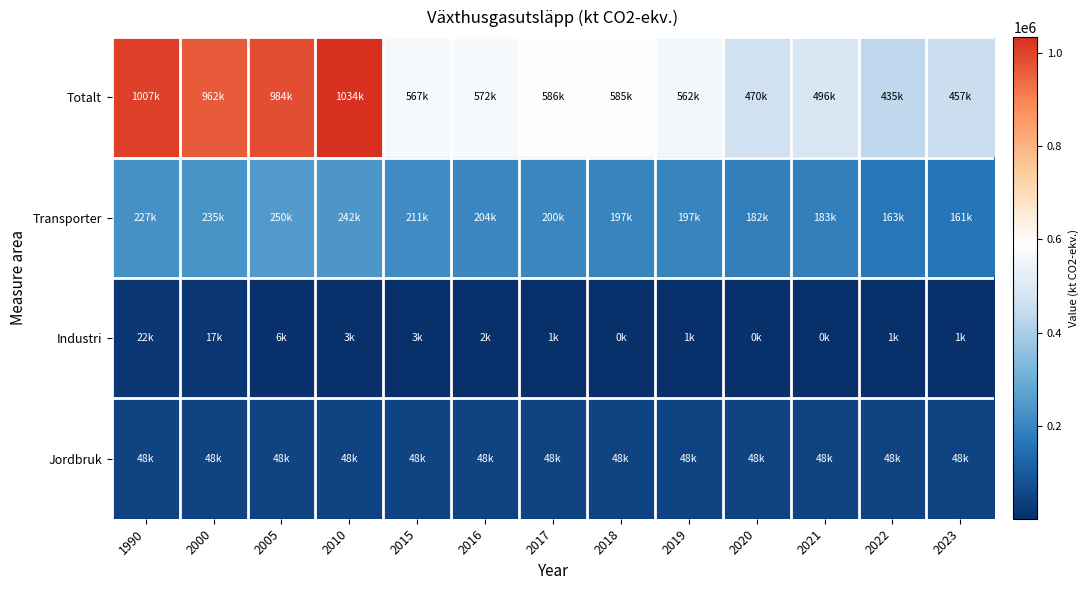

Count the number of data series in this chart.

4